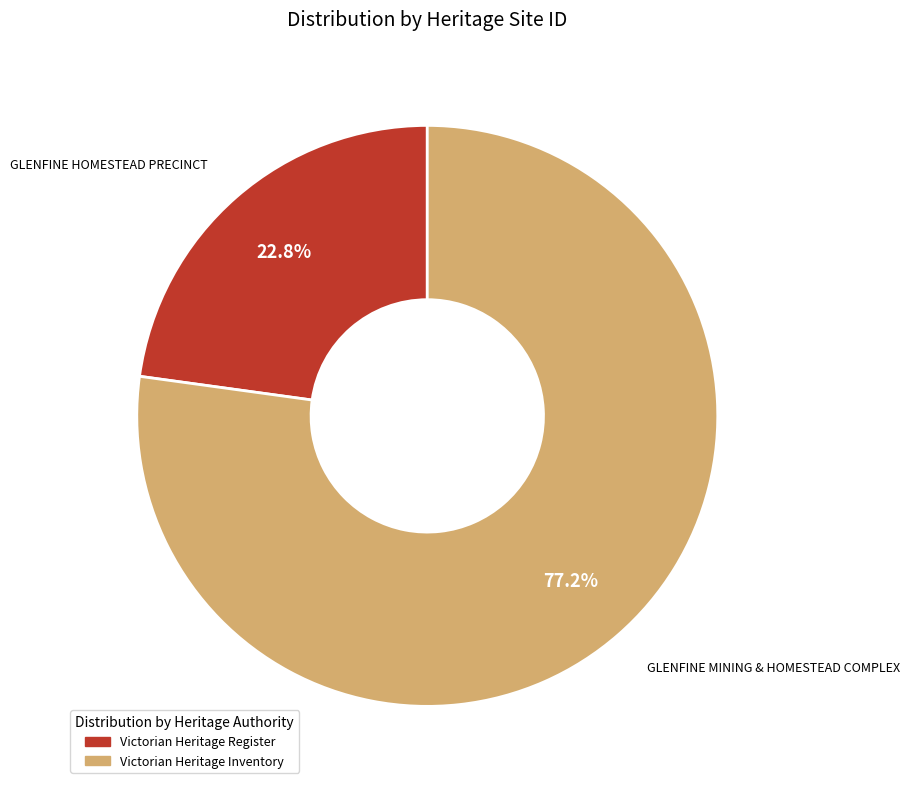

Which has a higher value, GLENFINE HOMESTEAD PRECINCT or GLENFINE MINING & HOMESTEAD COMPLEX?

GLENFINE MINING & HOMESTEAD COMPLEX